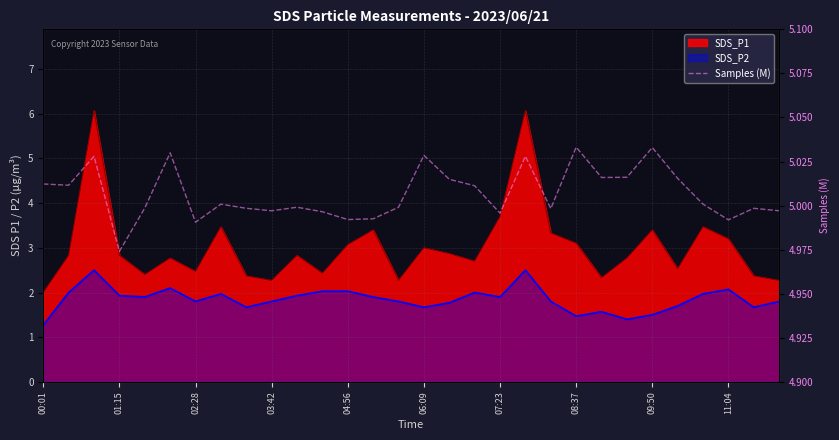

True or false: there are more than 0 points higher than both neighbors.

True